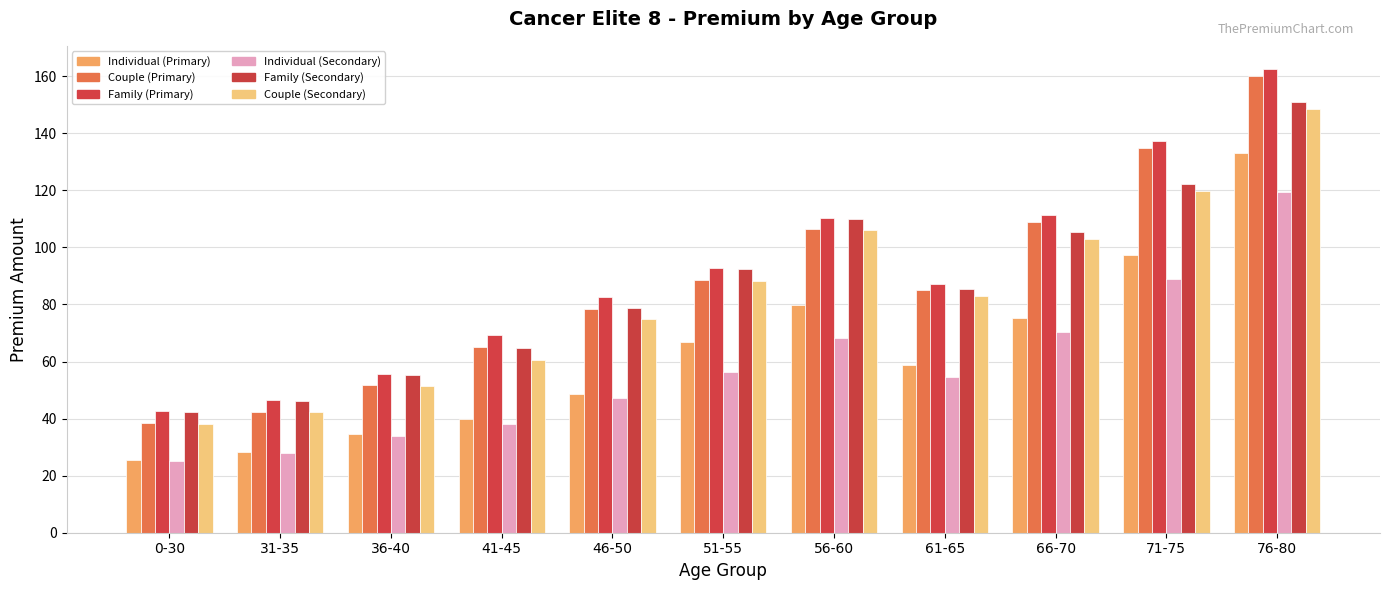

Are the bars grouped side by side (vs. stacked)?

Yes